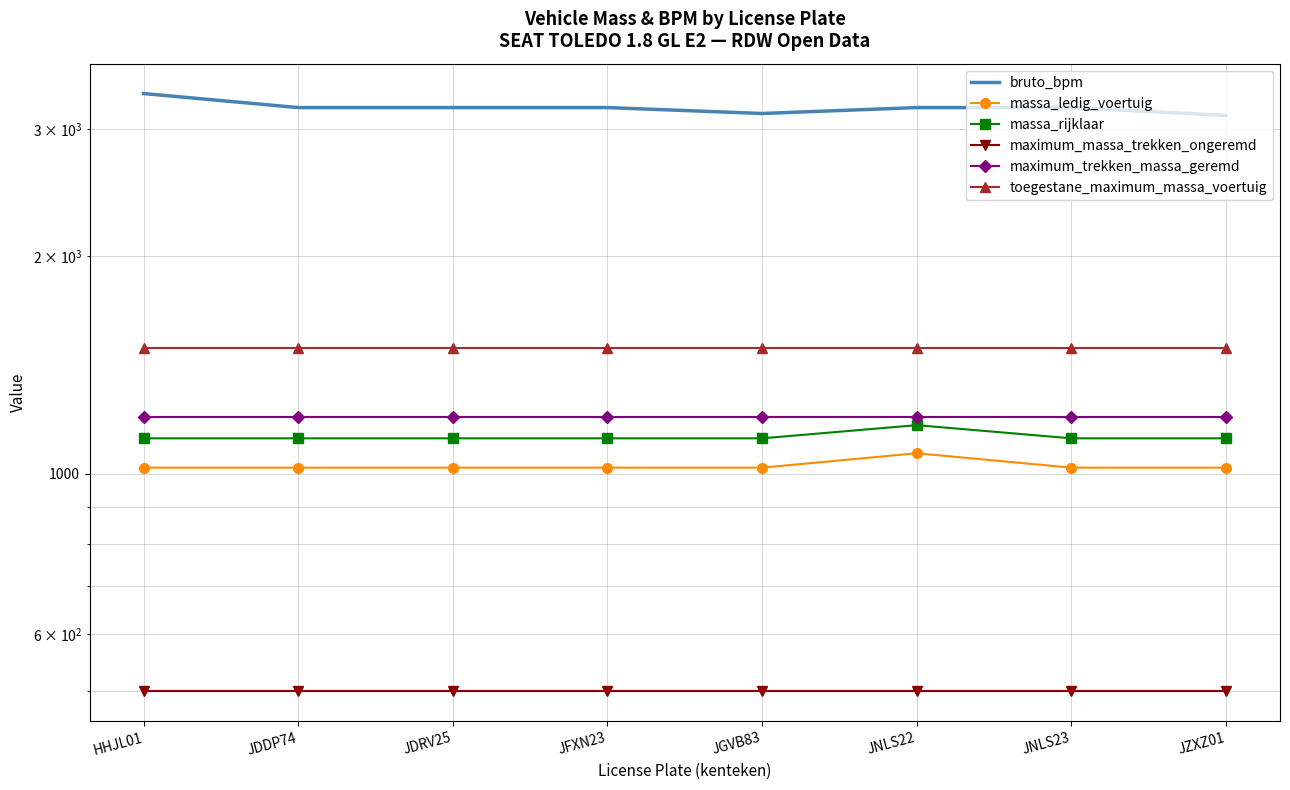

True or false: massa_ledig_voertuig and massa_rijklaar cross at least once.

False